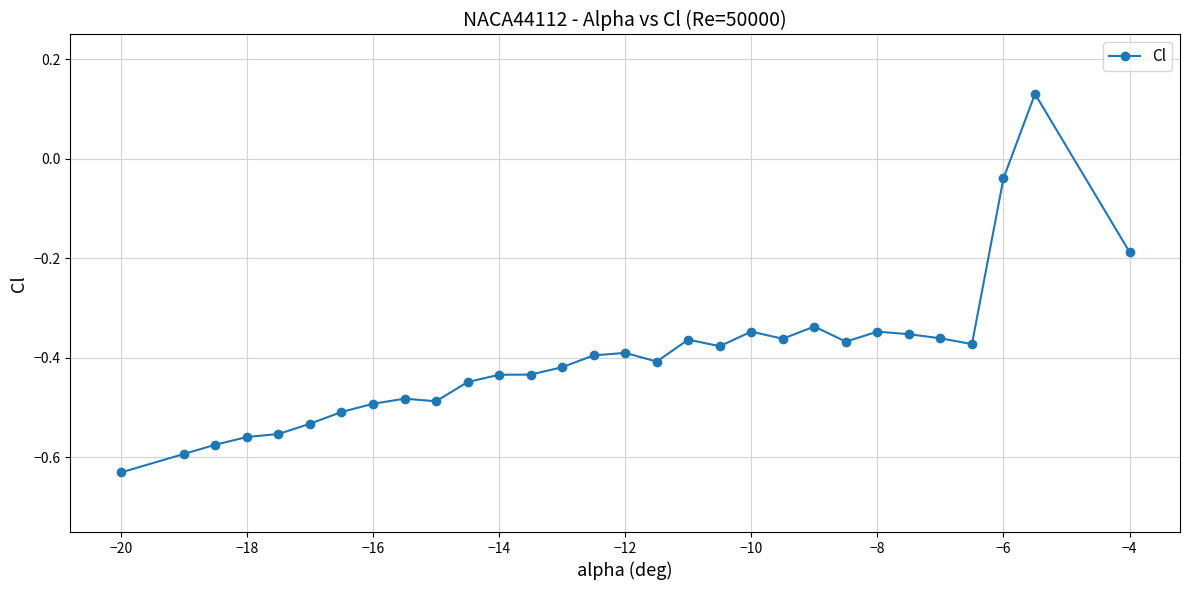

What is the difference between the maximum and minimum values?

0.8